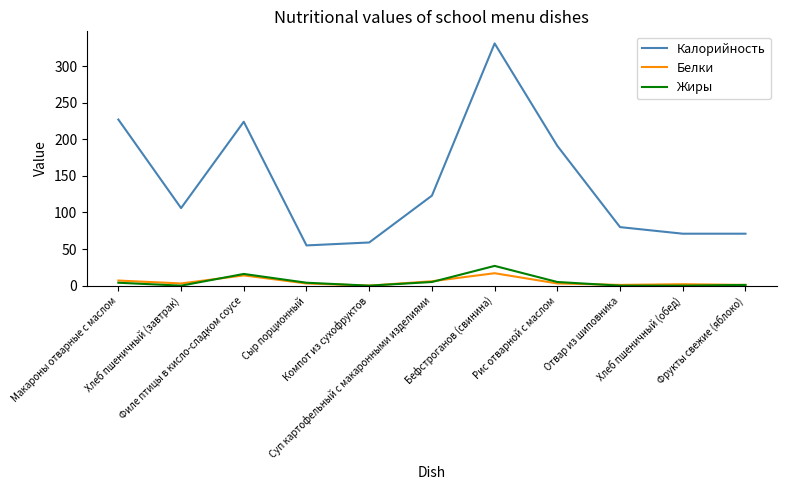

What position from the left is Филе птицы в кисло-сладком соусе?

3